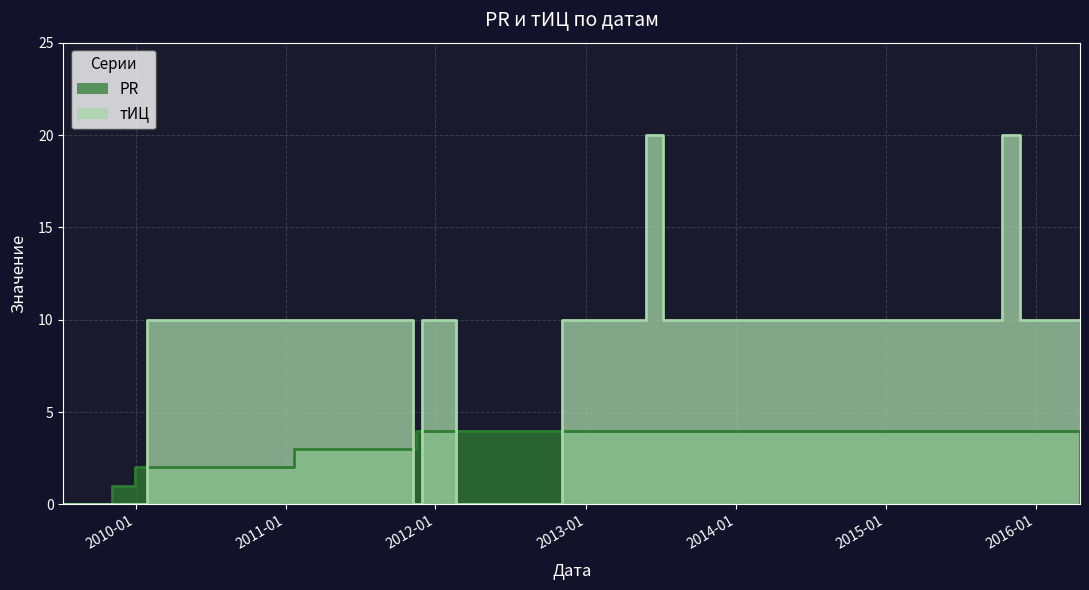

Which series has the largest total across all categories?

тИЦ